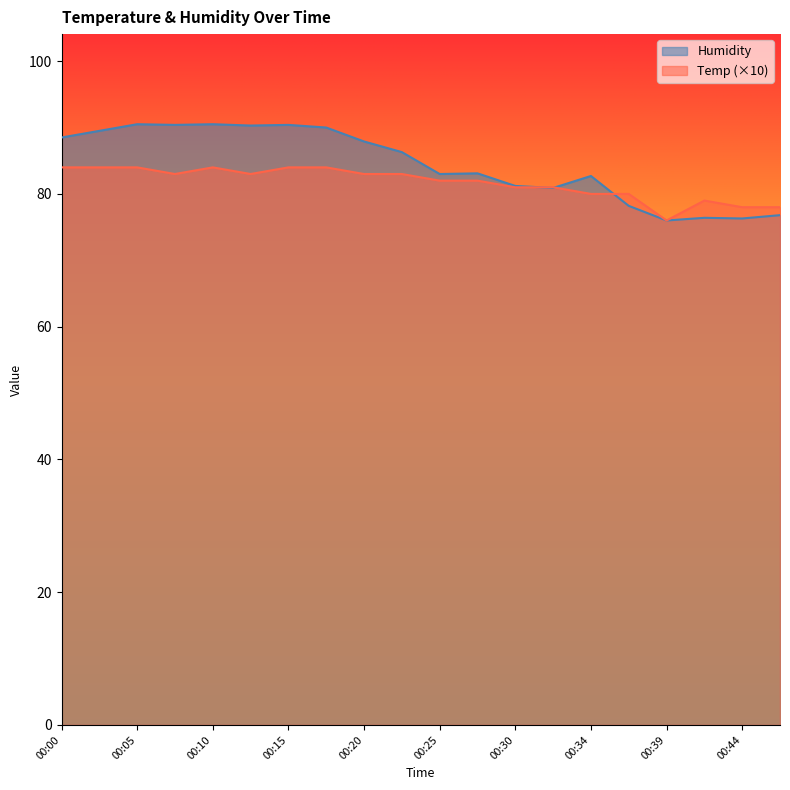

Where is the first local maximum for Temp?

00:10